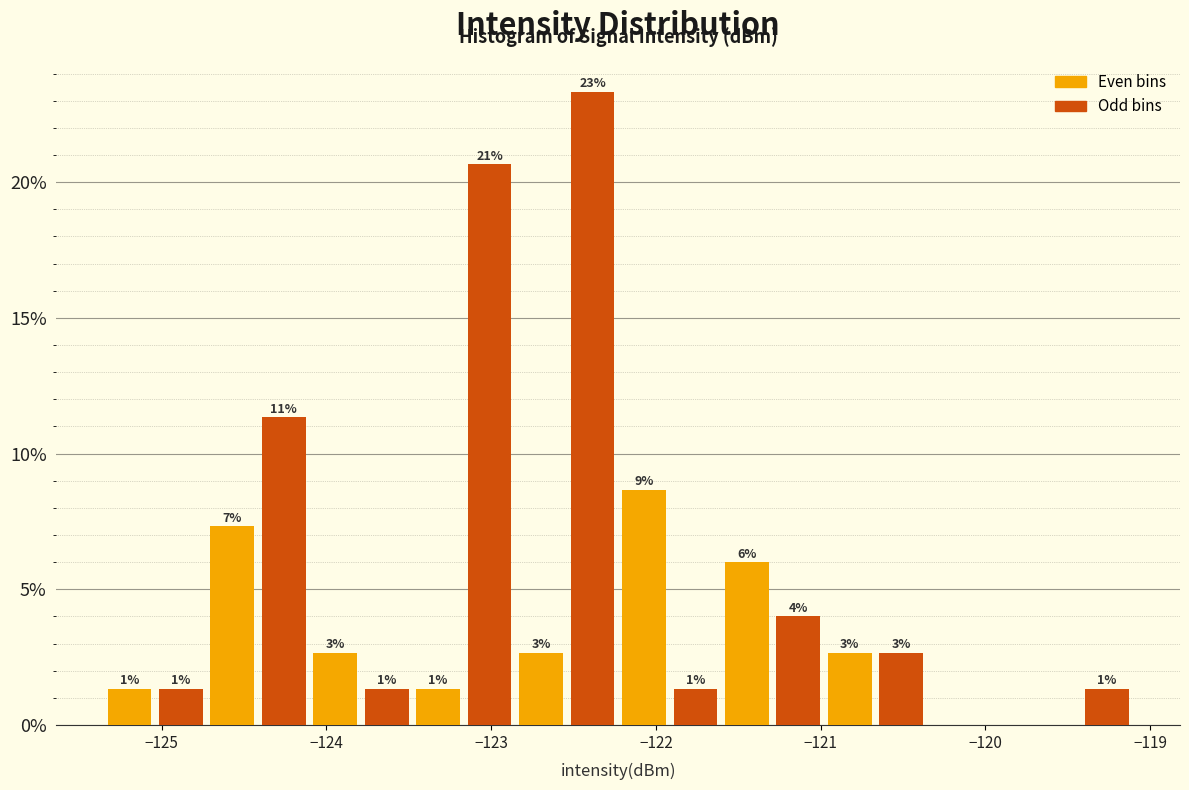

Around what value on the x-axis is the tallest bar? Give the approximate position of its centre, as read against the axis.

-122.4